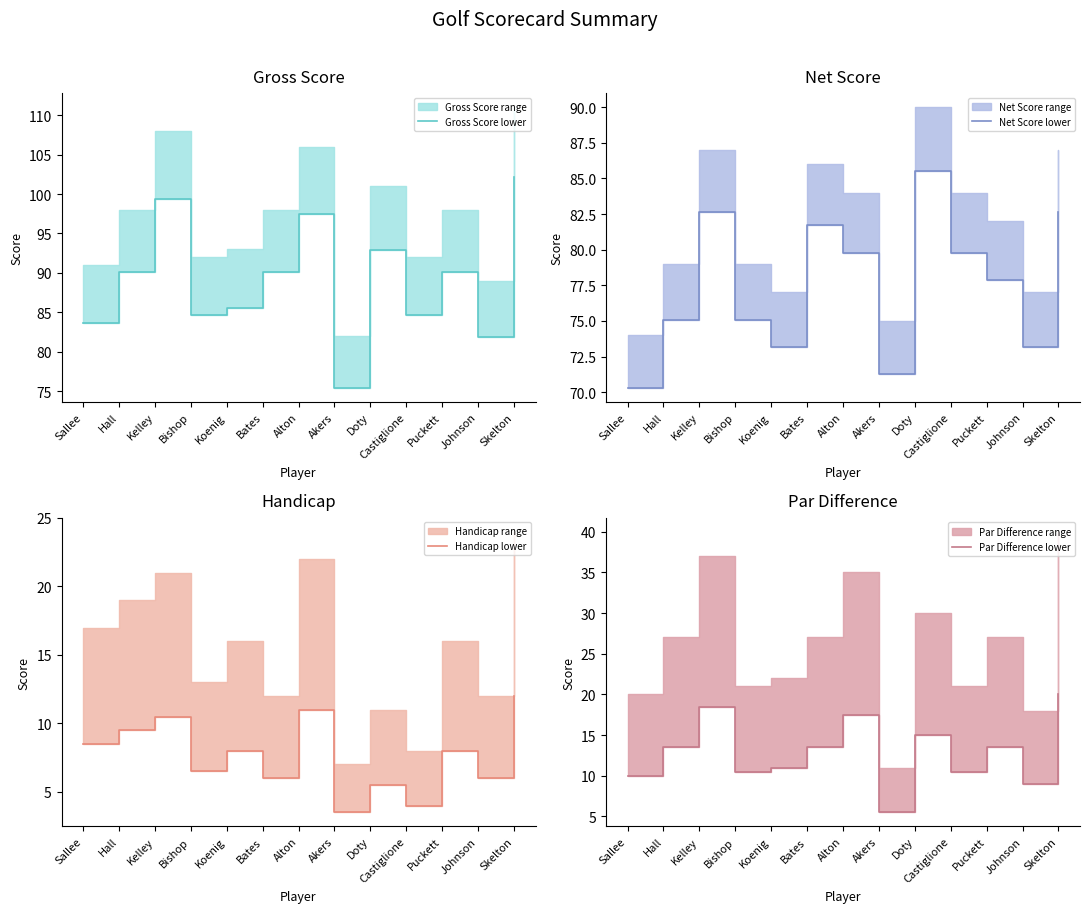

Reading right to left, list all the values displayed in this chart.

Gross Score lower: Skelton=102.1	Johnson=81.9	Puckett=90.2	Castiglione=84.6	Doty=92.9	Akers=75.4	Alton=97.5	Bates=90.2	Koenig=85.6	Bishop=84.6	Kelley=99.4	Hall=90.2	Sallee=83.7
Net Score lower: Skelton=82.6	Johnson=73.1	Puckett=77.9	Castiglione=79.8	Doty=85.5	Akers=71.2	Alton=79.8	Bates=81.7	Koenig=73.1	Bishop=75.0	Kelley=82.6	Hall=75.0	Sallee=70.3
Handicap lower: Skelton=12.0	Johnson=6.0	Puckett=8.0	Castiglione=4.0	Doty=5.5	Akers=3.5	Alton=11.0	Bates=6.0	Koenig=8.0	Bishop=6.5	Kelley=10.5	Hall=9.5	Sallee=8.5
Par Difference lower: Skelton=20.0	Johnson=9.0	Puckett=13.5	Castiglione=10.5	Doty=15.0	Akers=5.5	Alton=17.5	Bates=13.5	Koenig=11.0	Bishop=10.5	Kelley=18.5	Hall=13.5	Sallee=10.0